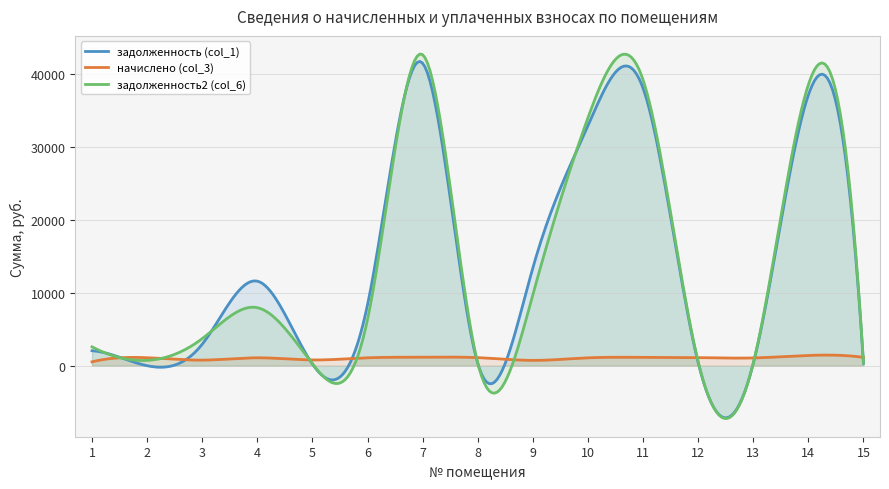

What is the approximate value of начислено (col_3) at 4?

1087.2